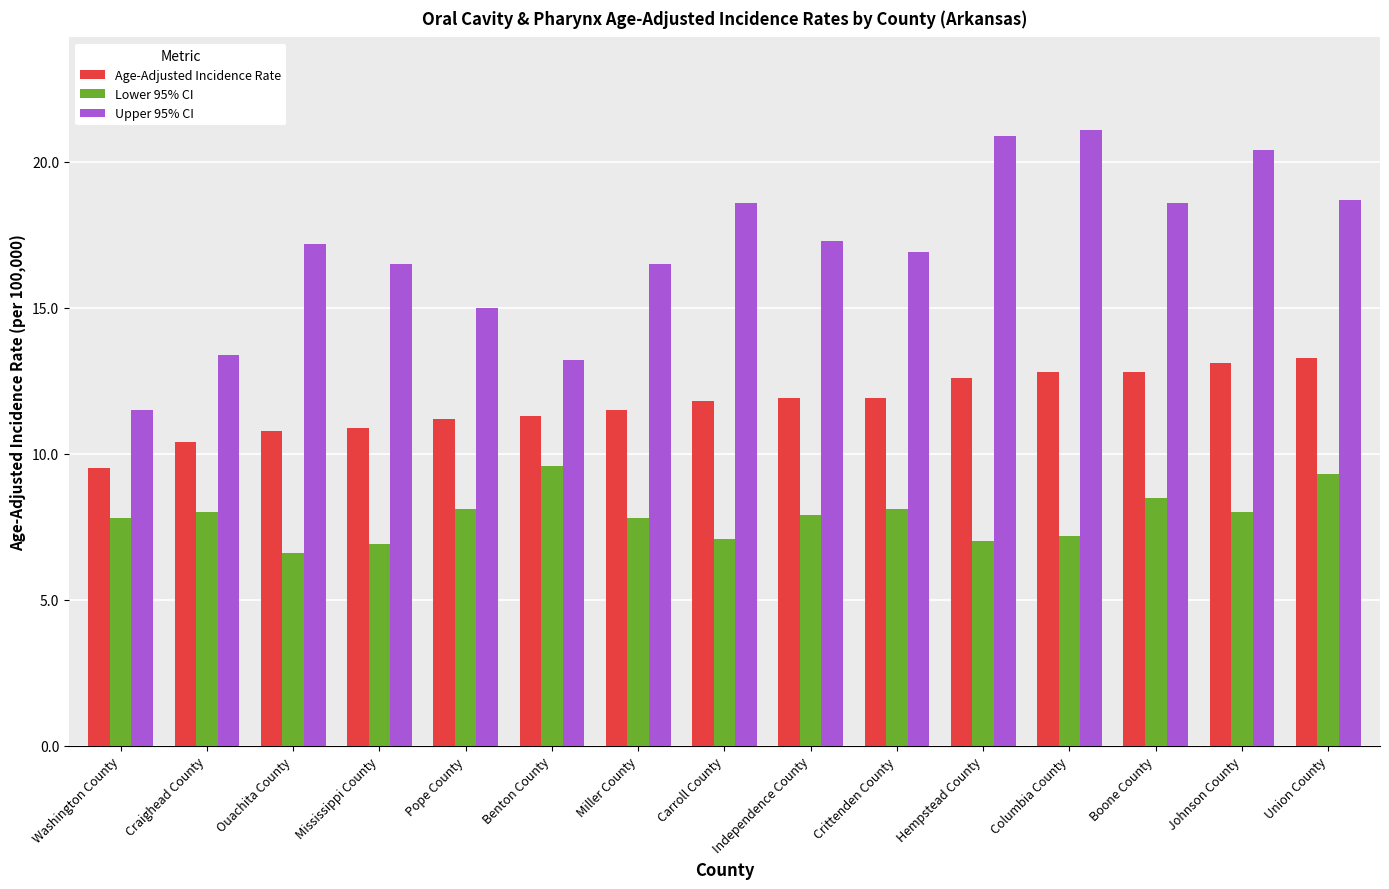

The value of Upper 95% CI at Ouachita County is 23.3. True or false?

False